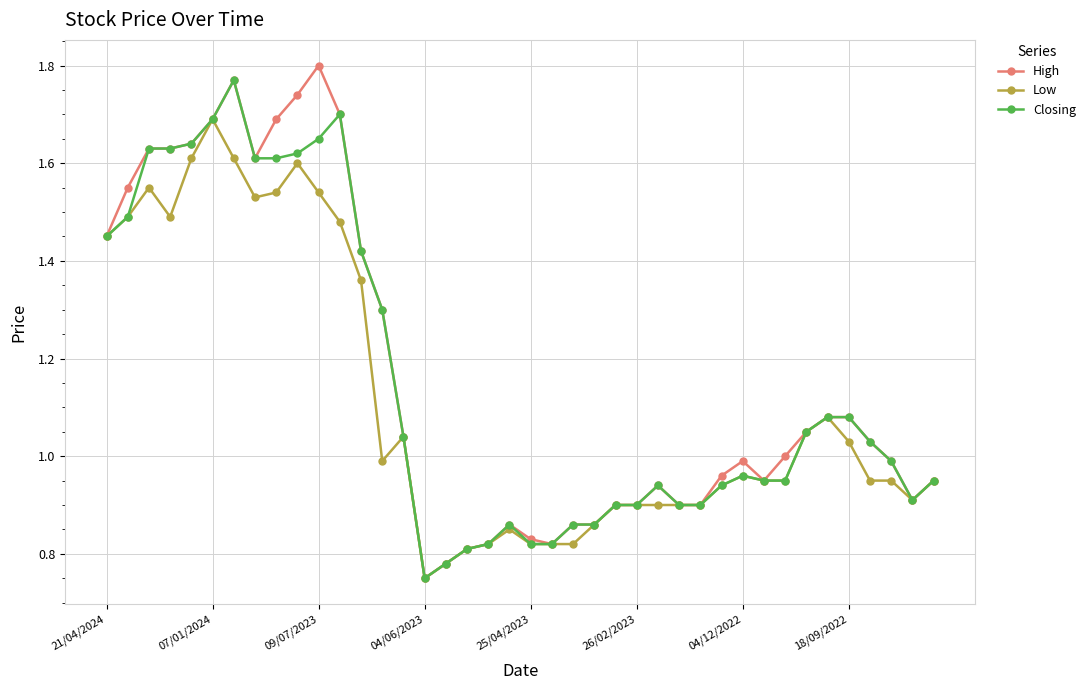

Which series has the largest range (max minus min)?

High